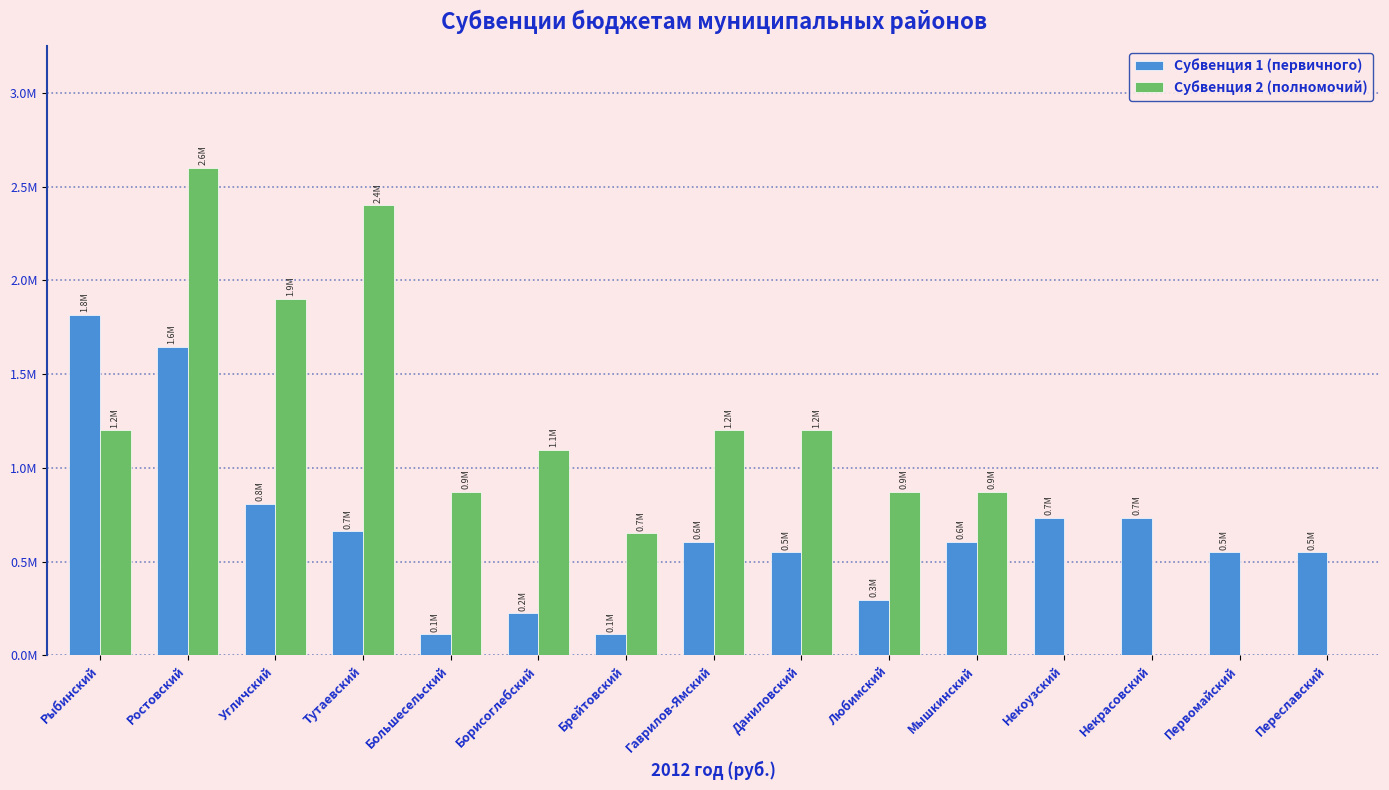

What are all the series names shown in the legend?

Субвенция 1 (первичного), Субвенция 2 (полномочий)